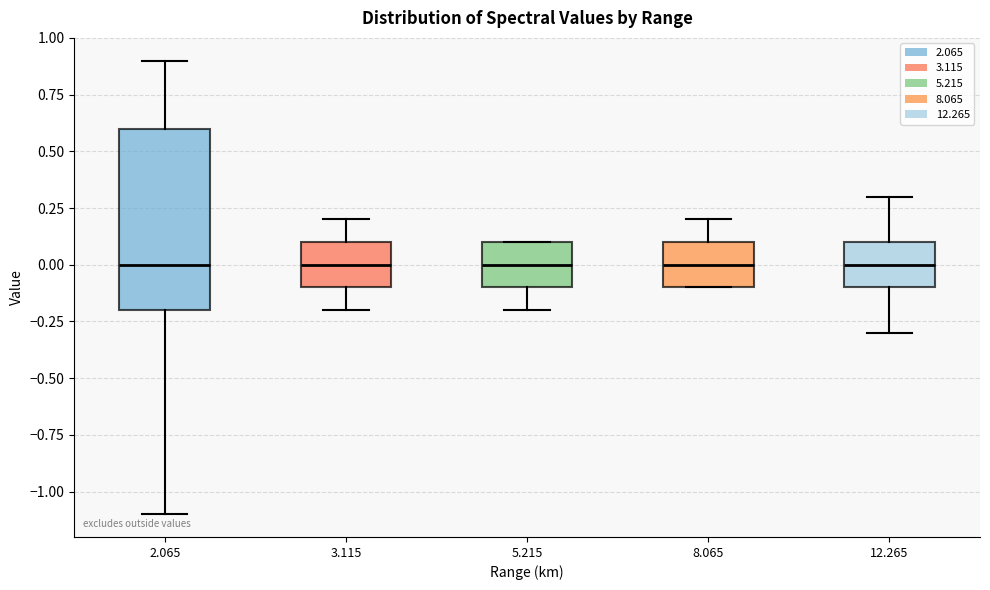

Which box is the tallest, from its lower edge to its upper edge?

2.065